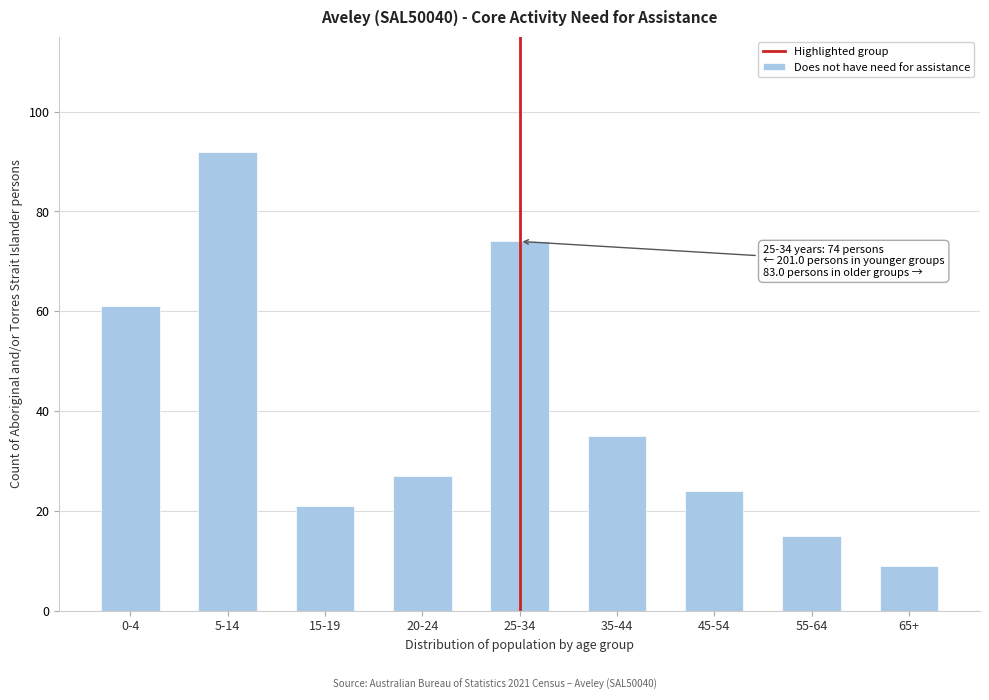

Reading left to right, extract all data points from this chart.

61	92	21	27	74	35	24	15	9